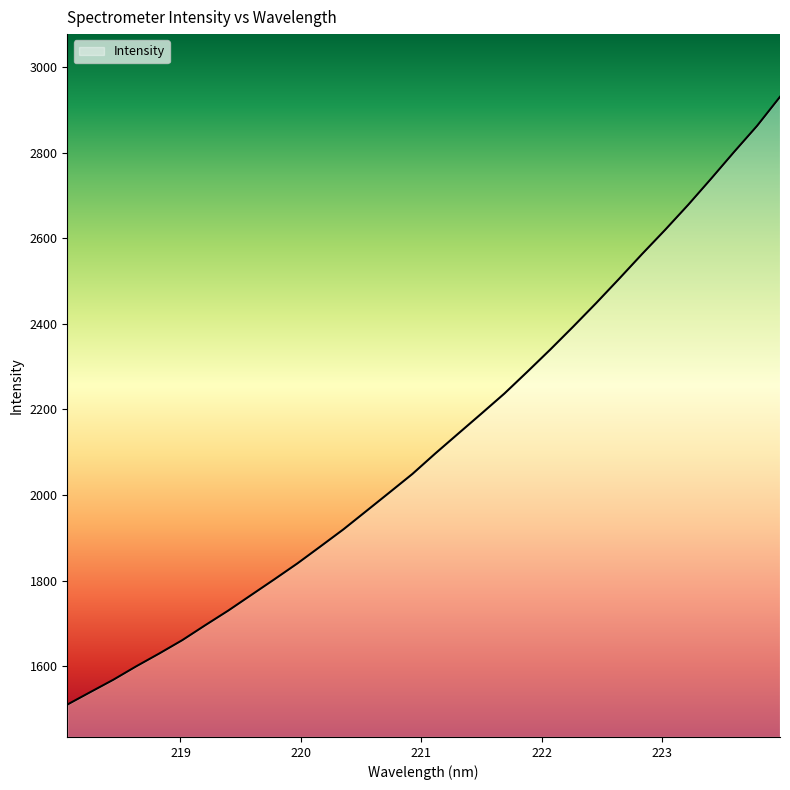

Reading left to right, list all the values displayed in this chart.

218.0596=1510.7	218.2508=1539.8	218.442=1568.7	218.6332=1600.2	218.8244=1630.1	219.0156=1661.3	219.2067=1696.2	219.3979=1730.4	219.589=1766.9	219.7801=1803.3	219.9712=1840.4	220.1623=1880.0	220.3533=1919.9	220.5444=1962.9	220.7354=2006.0	220.9264=2049.3	221.1174=2097.4	221.3083=2143.8	221.4993=2190.2	221.6902=2237.1	221.8812=2288.1	222.0721=2340.0	222.263=2393.7	222.4538=2448.7	222.6447=2505.5	222.8355=2563.3	223.0264=2619.6	223.2172=2677.8	223.408=2739.0	223.5987=2801.4	223.7895=2862.3	223.9802=2930.2